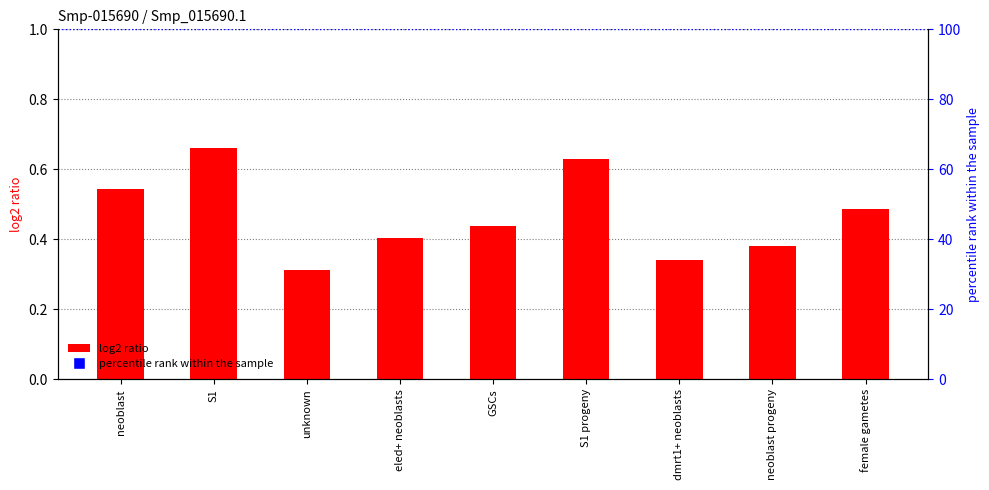

True or false: the data shows 0.1 at S1 progeny.

False